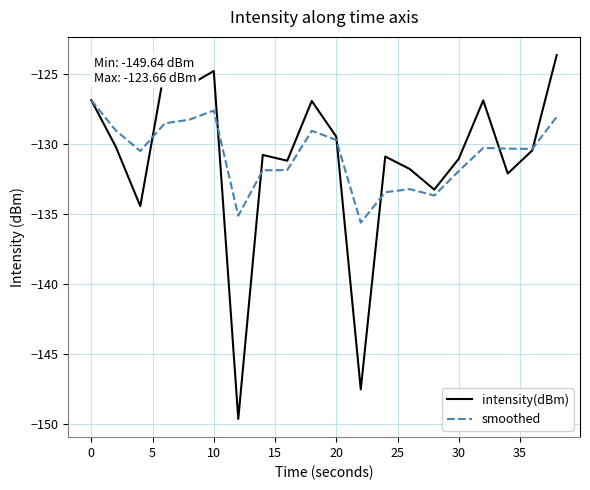

List the series in order of their peak value, highest first.

intensity(dBm), smoothed